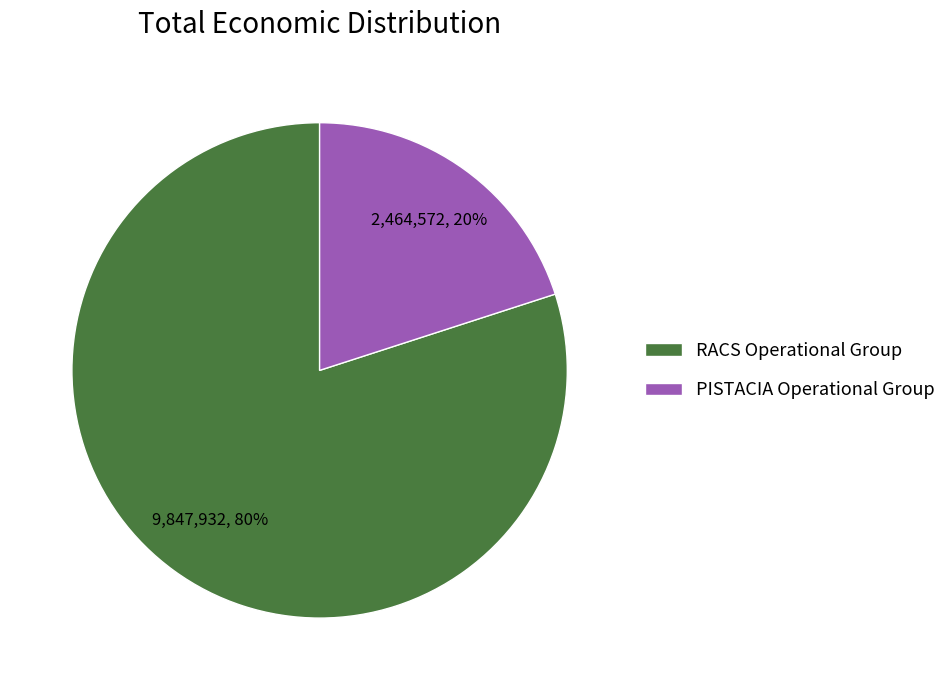

To the nearest percent, what is the difference between the largest and smallest slice percentages?

60%